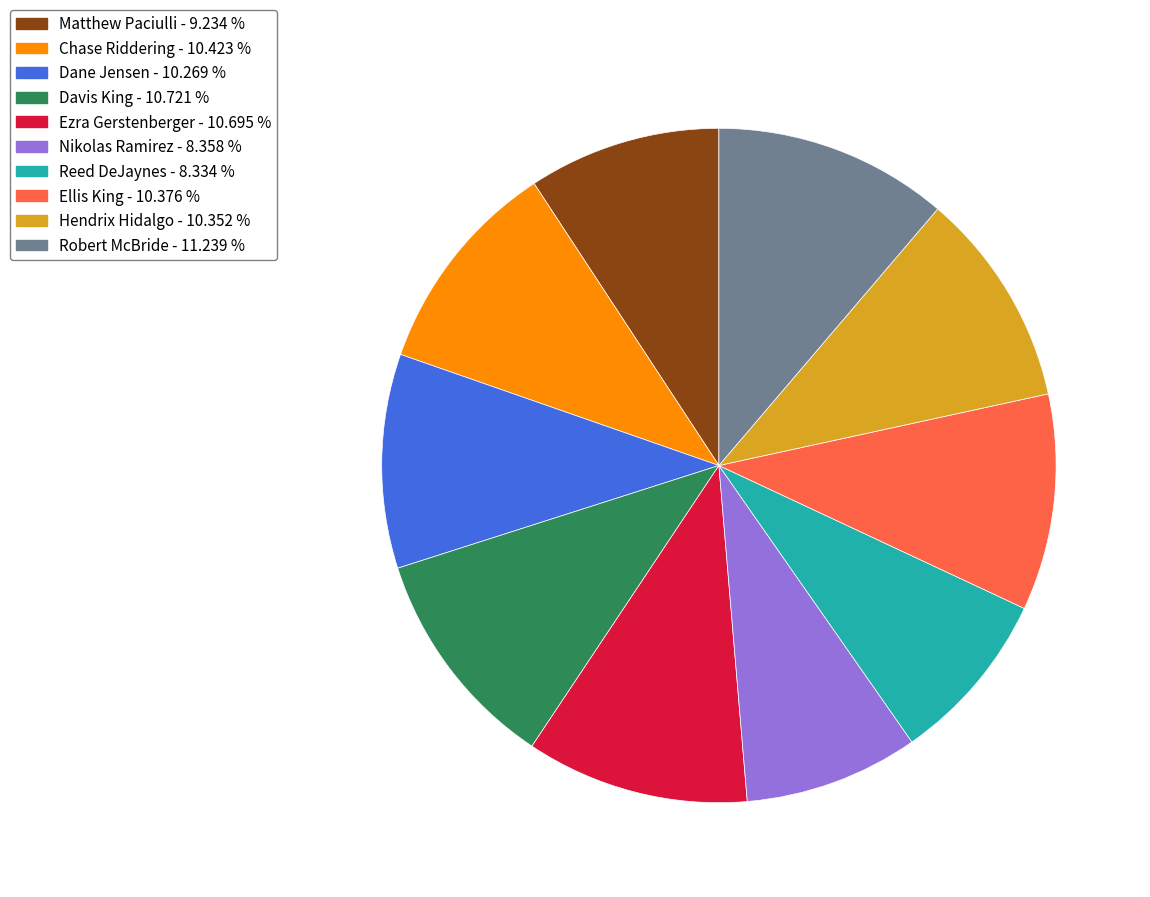

Is it true that Robert McBride is 11% of the pie?

True